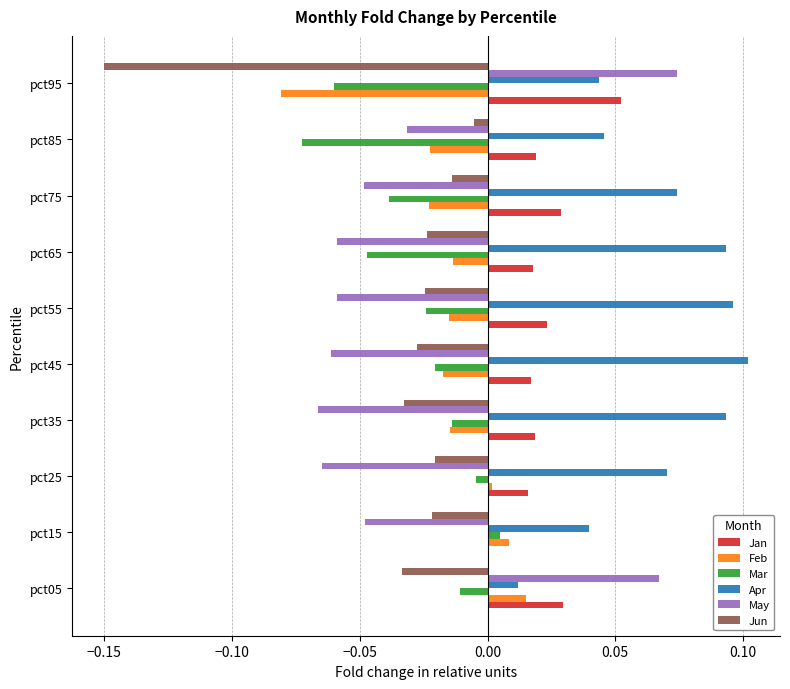

Between pct05 and pct85, which series saw the biggest shift?

May